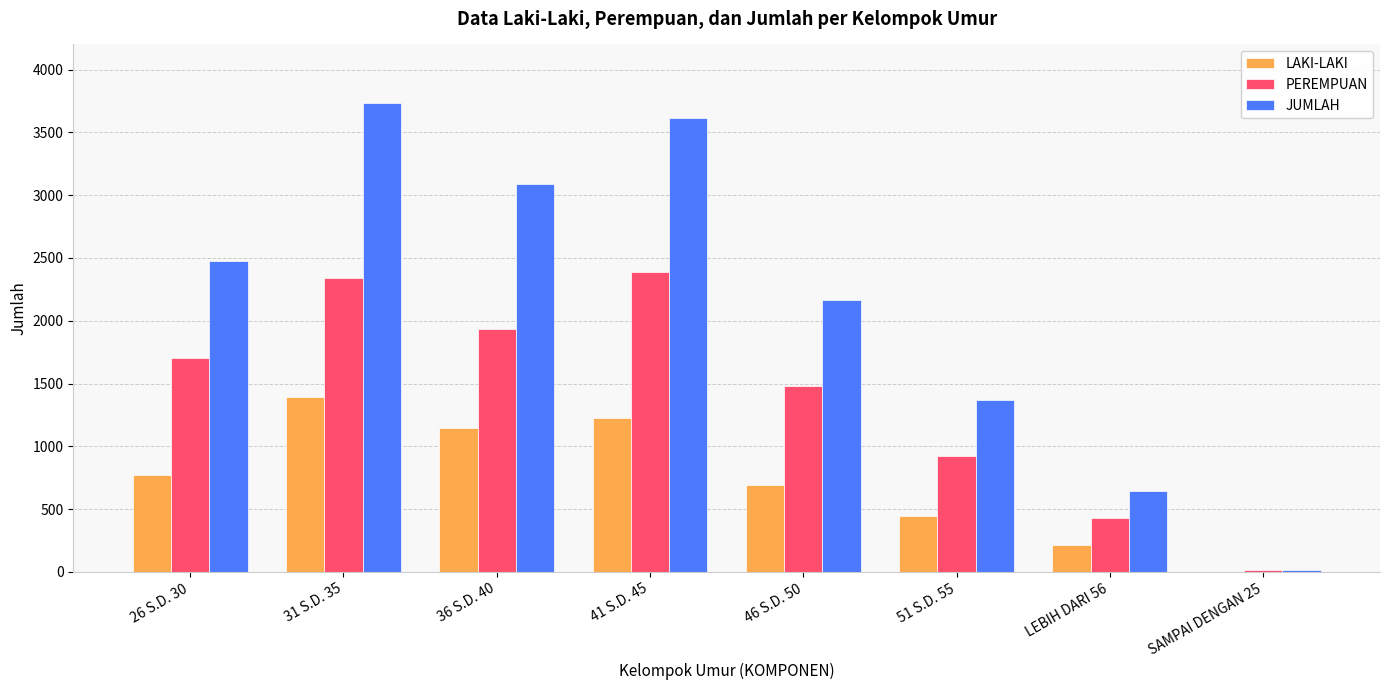

Between 41 S.D. 45 and LEBIH DARI 56, which series saw the biggest shift?

JUMLAH